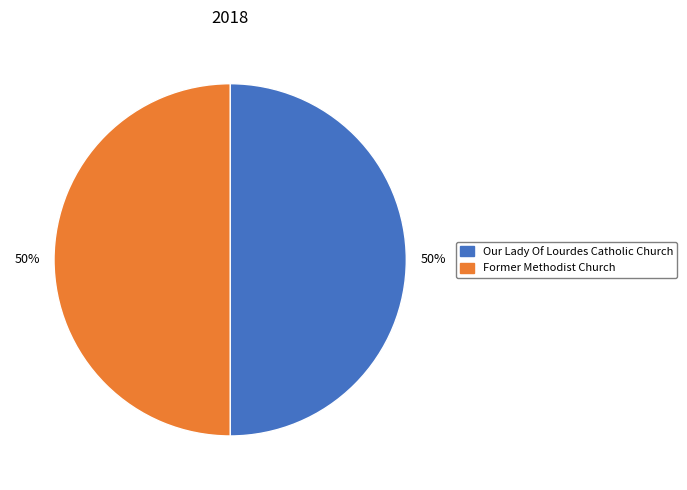

What is the ratio of the value at Former Methodist Church to the value at Our Lady Of Lourdes Catholic Church?

1.0